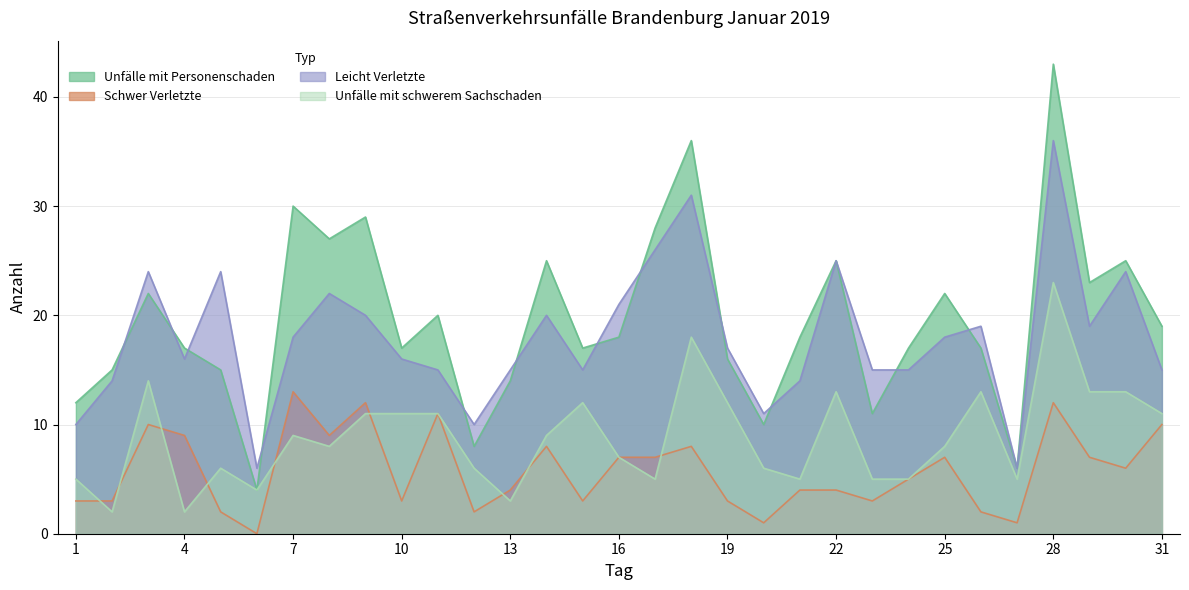

What is the difference between the highest and lowest values at 11?

9